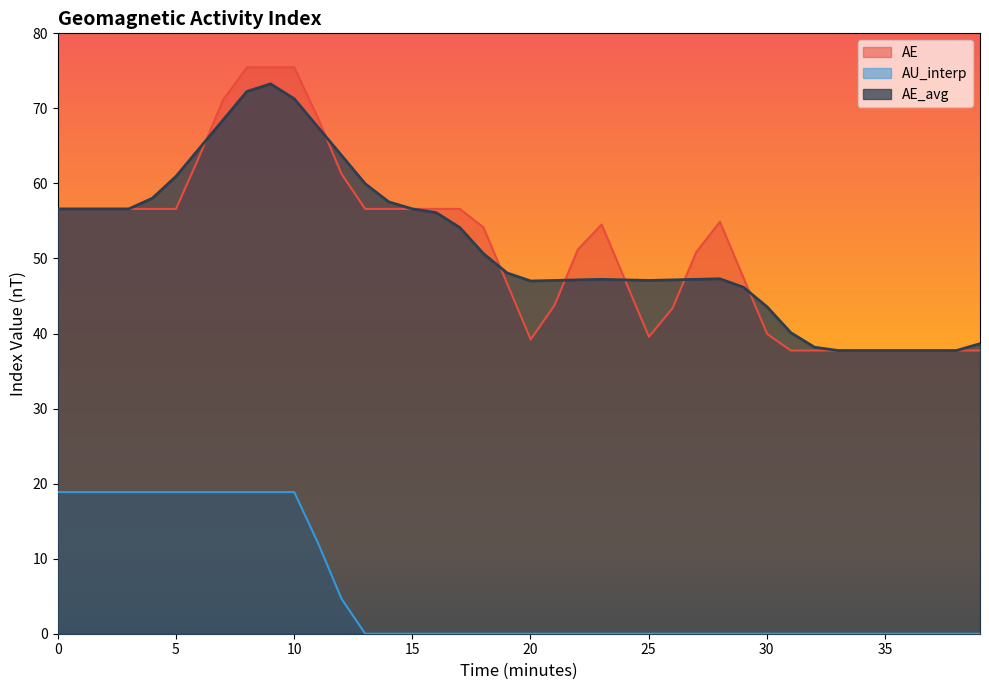

Which series has the largest range (max minus min)?

AE